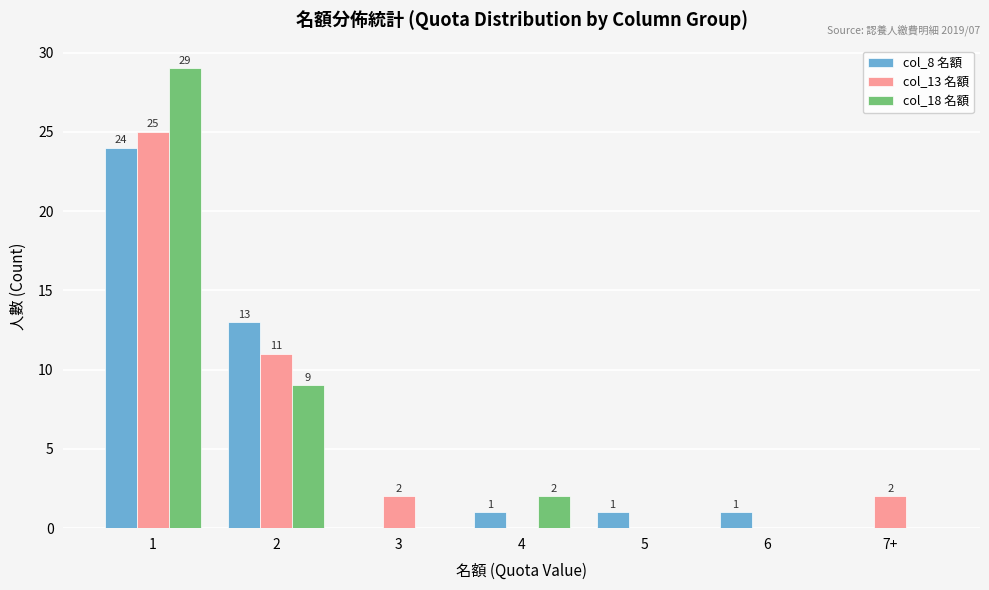

What is the maximum value shown in the chart?

29